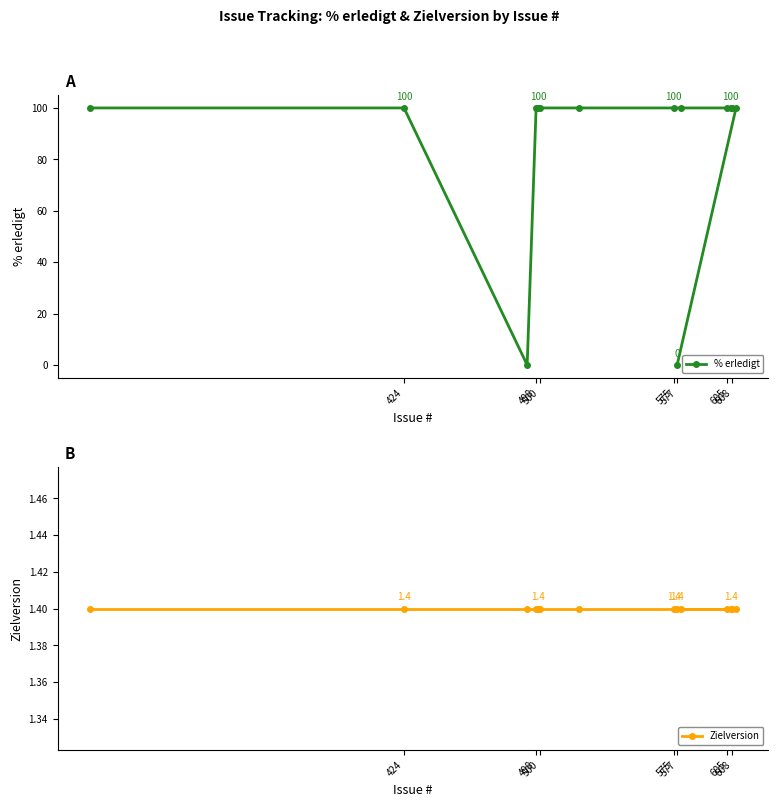

Does the chart have visible grid lines?

No